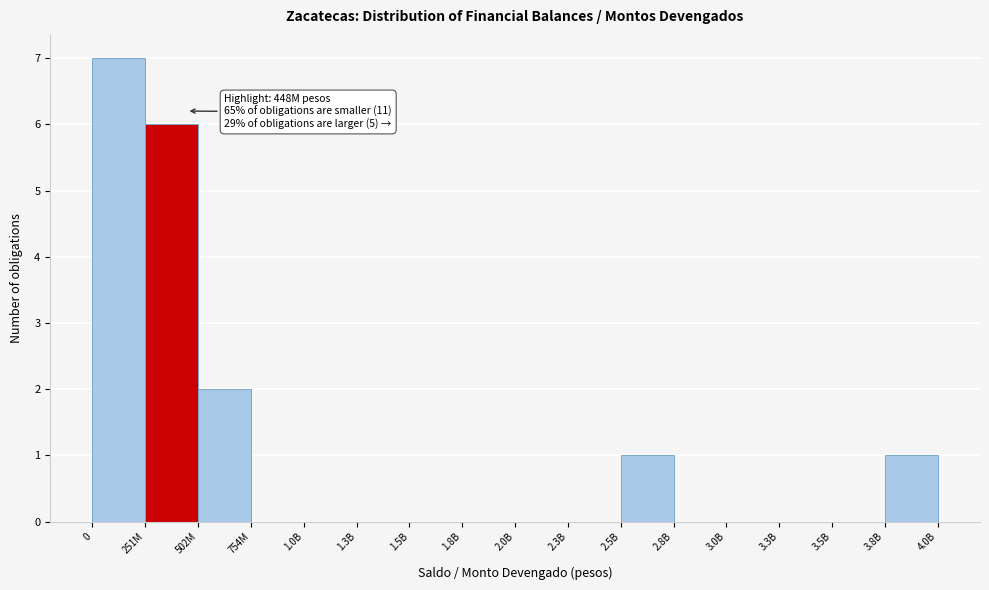

Reading left to right, transcribe all the data shown in this chart.

0=7	251M=6	502M=2	754M=0	1.0B=0	1.3B=0	1.5B=0	1.8B=0	2.0B=0	2.3B=0	2.5B=1	2.8B=0	3.0B=0	3.3B=0	3.5B=0	3.8B=1